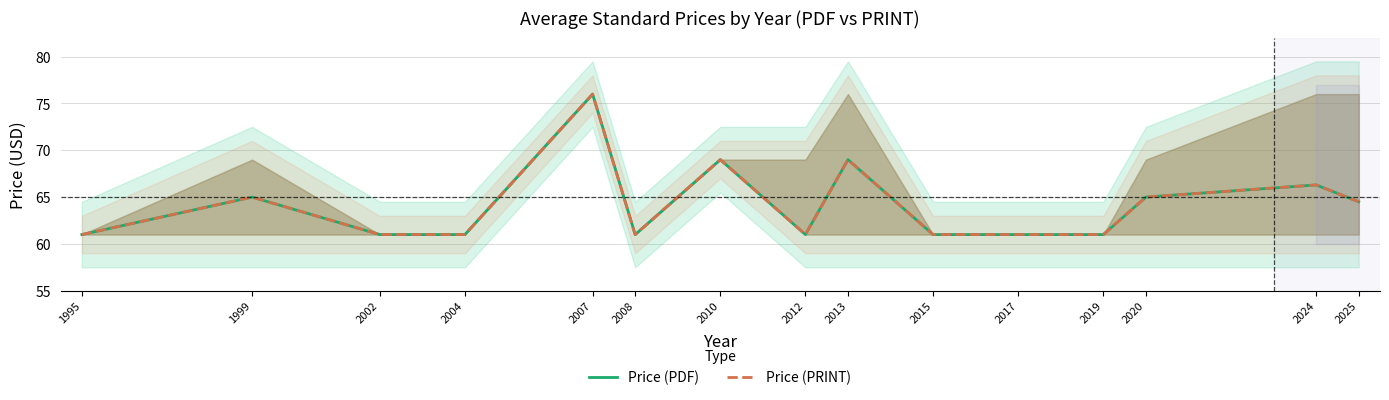

The value of Price (PDF) at 2012 is 108.2. True or false?

False